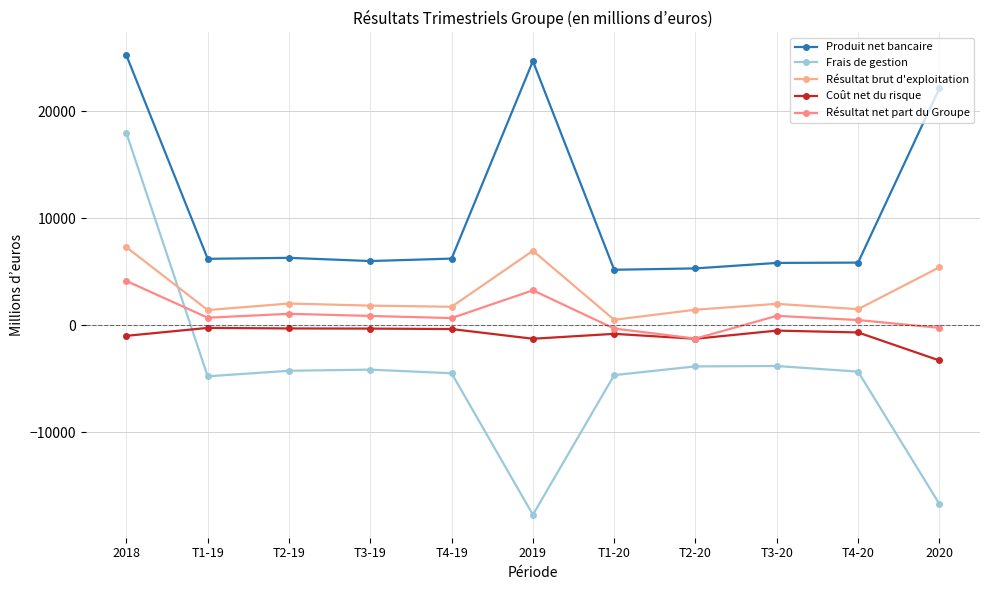

How many values in the Frais de gestion series are below -4351?

5